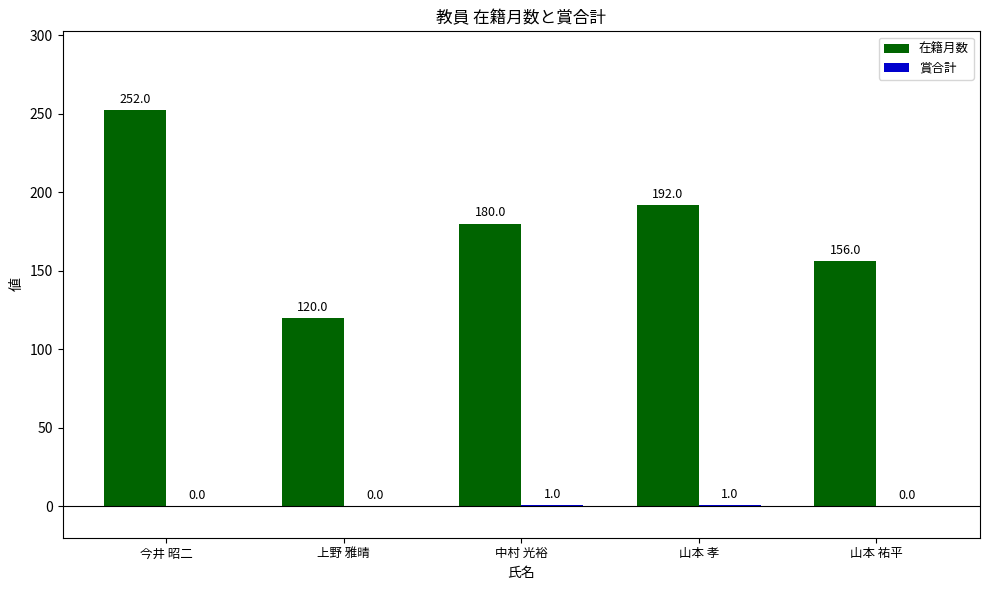

True or false: 在籍月数 has a value of 77 at 上野 雅晴.

False